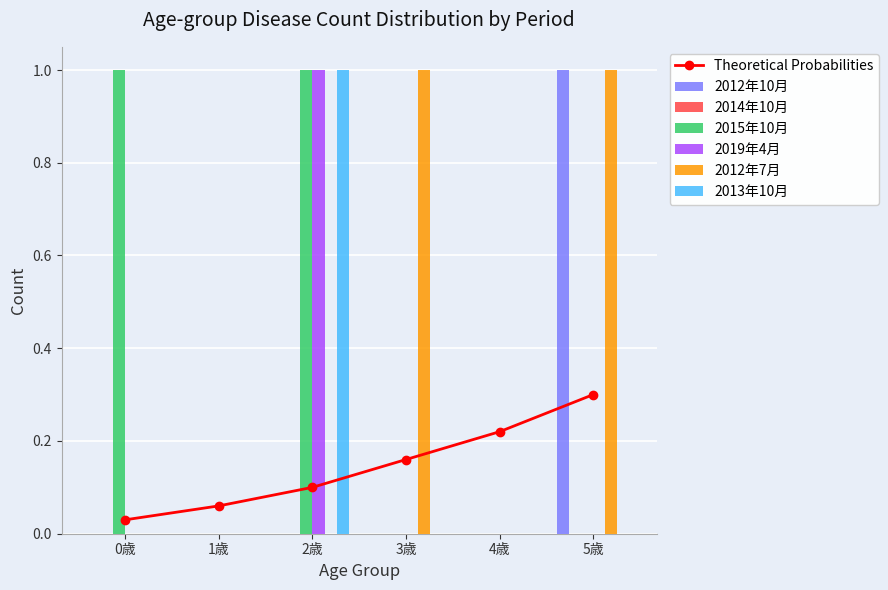

Rank the series by their maximum value, from highest to lowest.

2012年10月, 2015年10月, 2019年4月, 2012年7月, 2013年10月